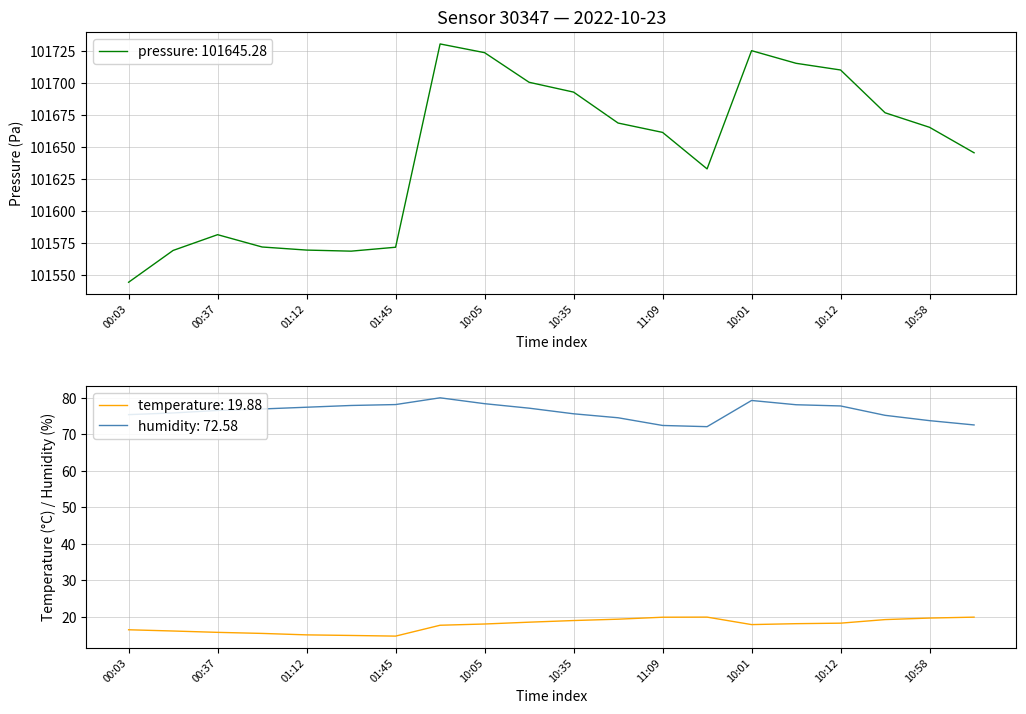

What is the difference between the maximum and minimum values in the humidity series?

7.9